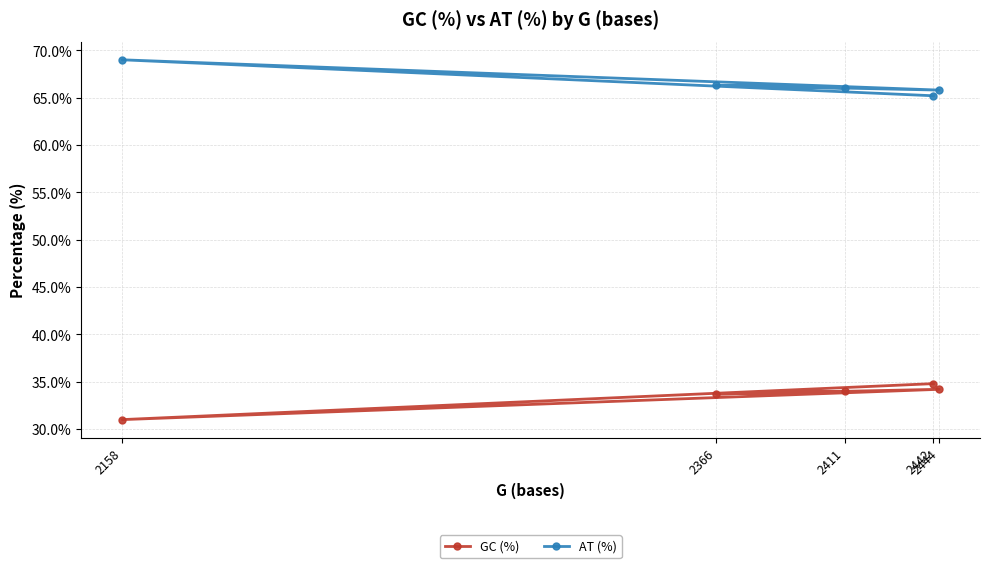

Which has a higher value, 2158 or 2411?

2411